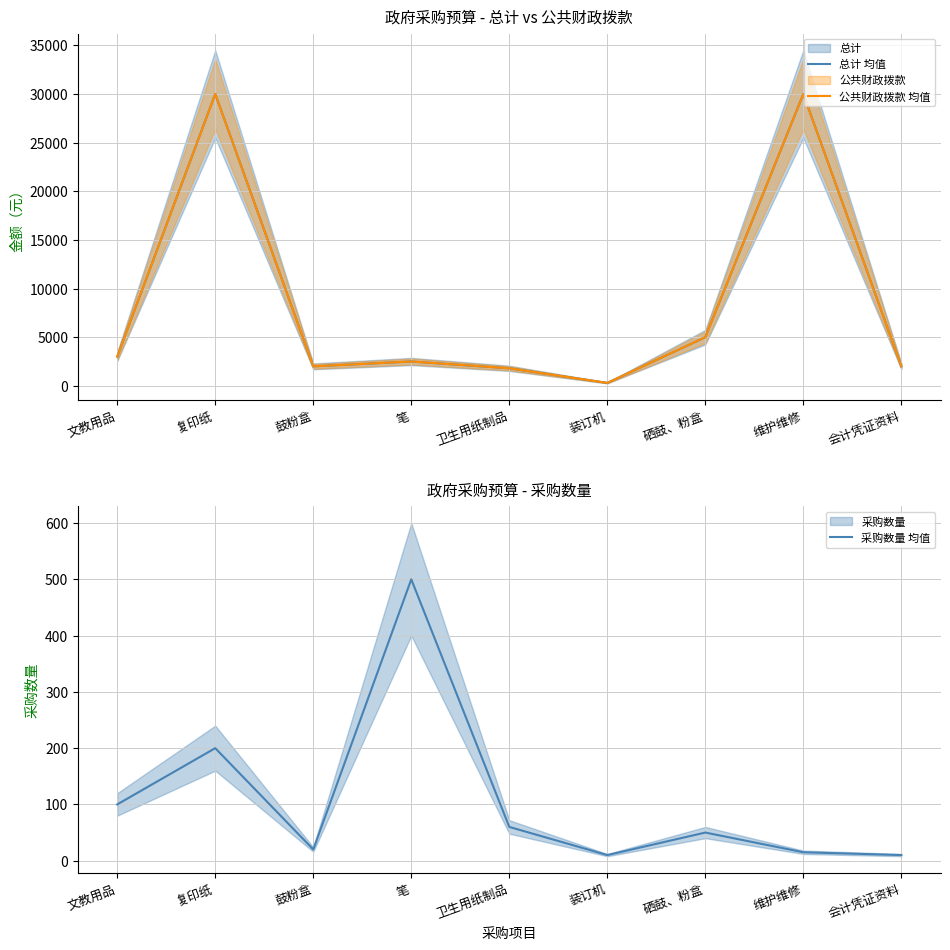

What is the total value across all series at 文教用品?

6100